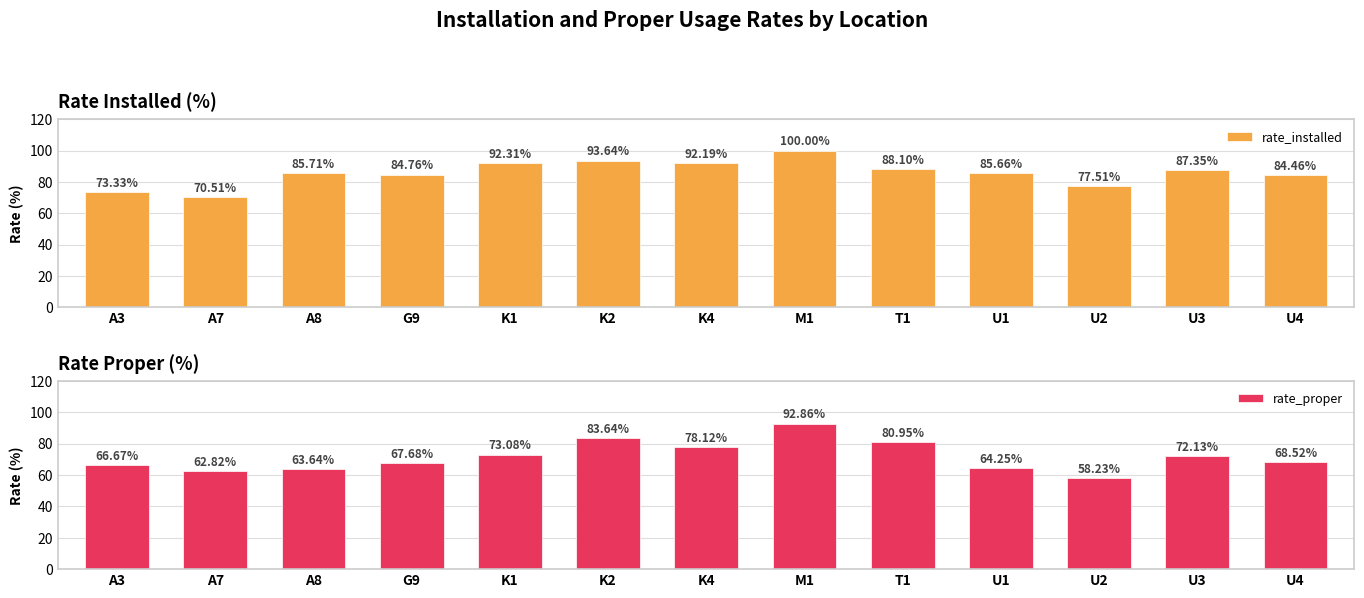

How many bars are there in each group?

2